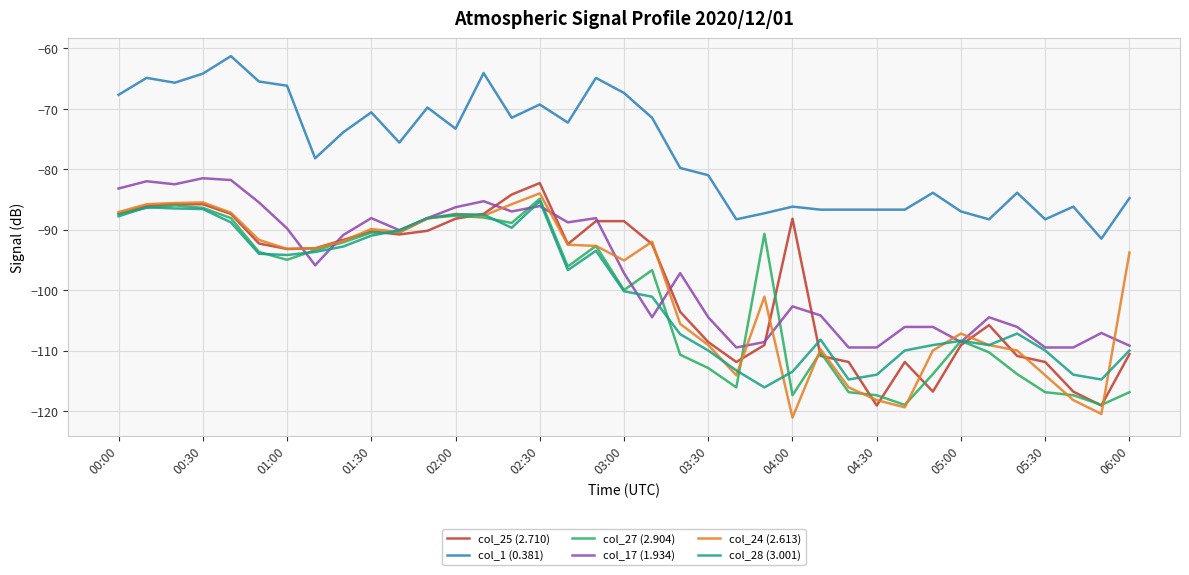

What is the highest value of the col_27 (2.904) series?

-84.9